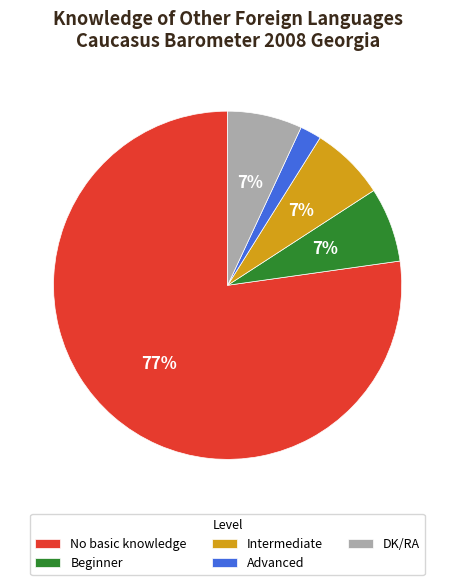

Which category has the smallest portion of the pie?

Advanced